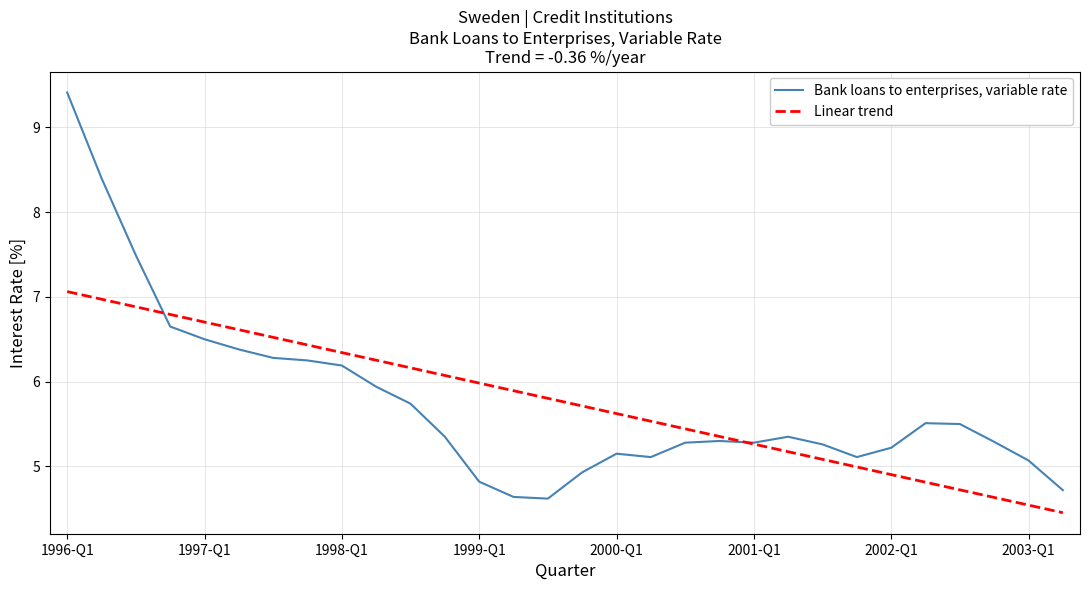

Which series has the widest spread of values?

Bank loans to enterprises, variable rate